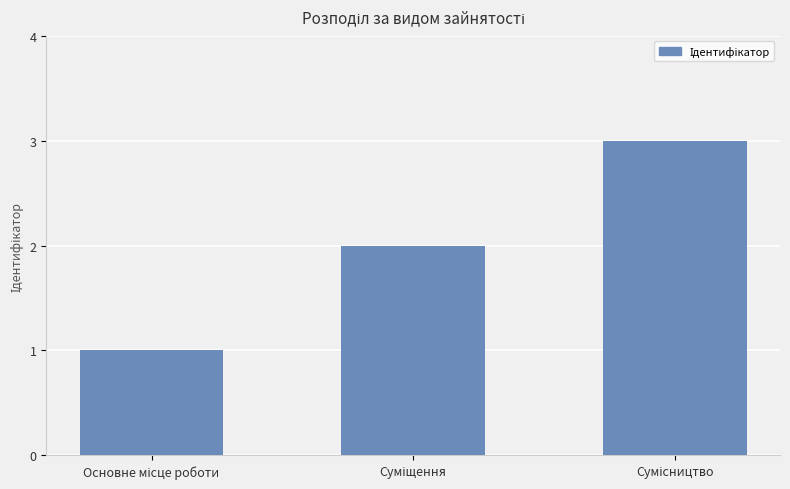

What is the sum of all values?

6